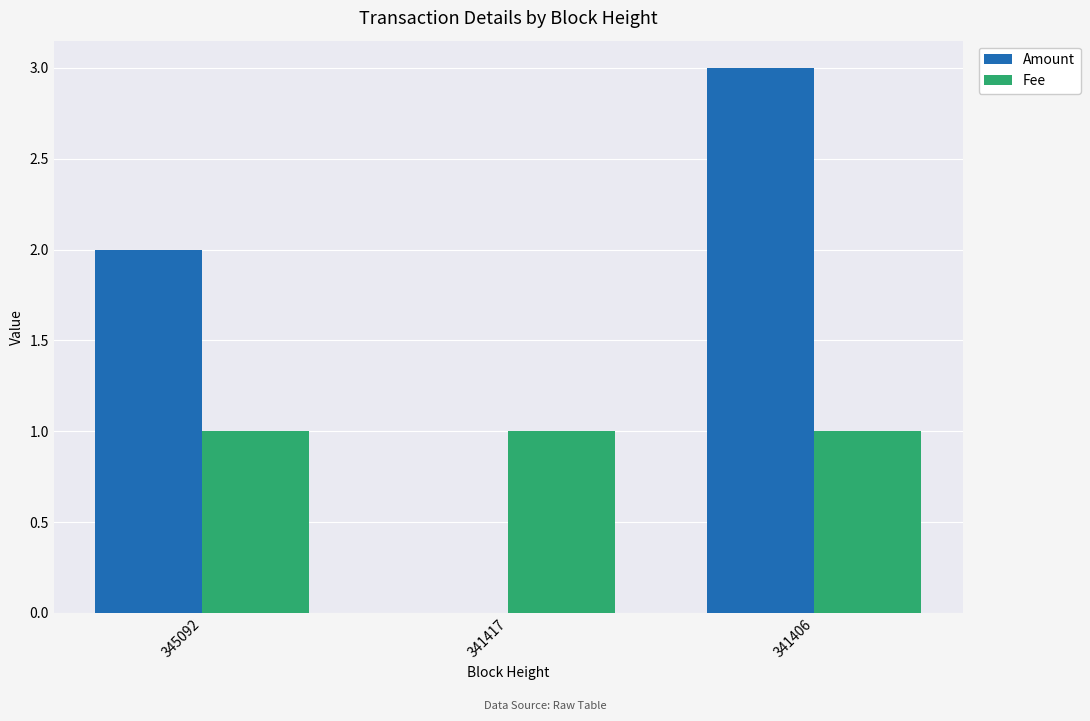

Which series changed the most between 345092 and 341417?

Amount